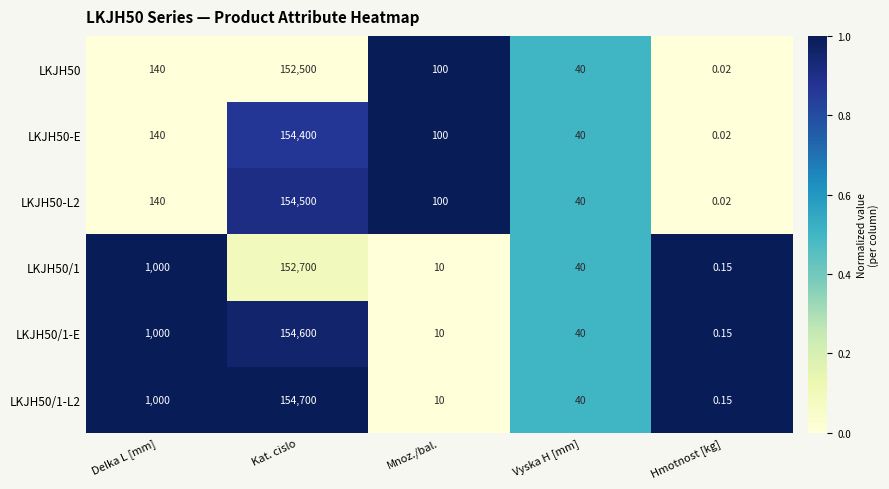

Where is LKJH50-E nearest to the value 77200?

Delka L [mm]